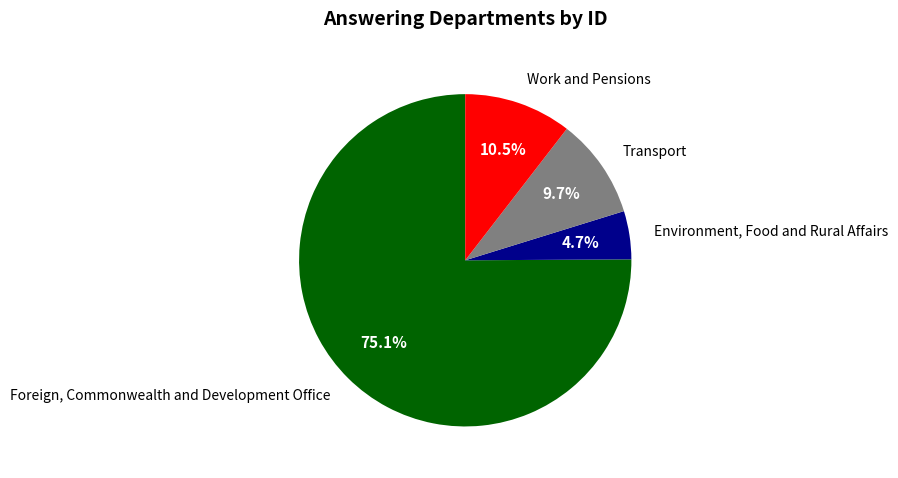

Which category has the smallest portion of the pie?

Environment, Food and Rural Affairs